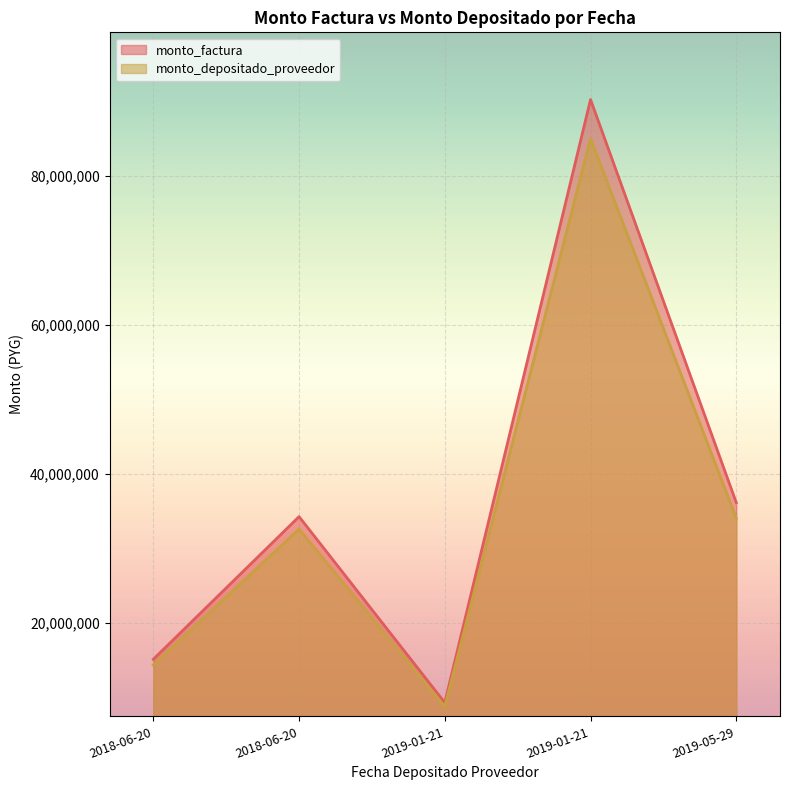

At how many categories does at least one series exceed 77252392?

1